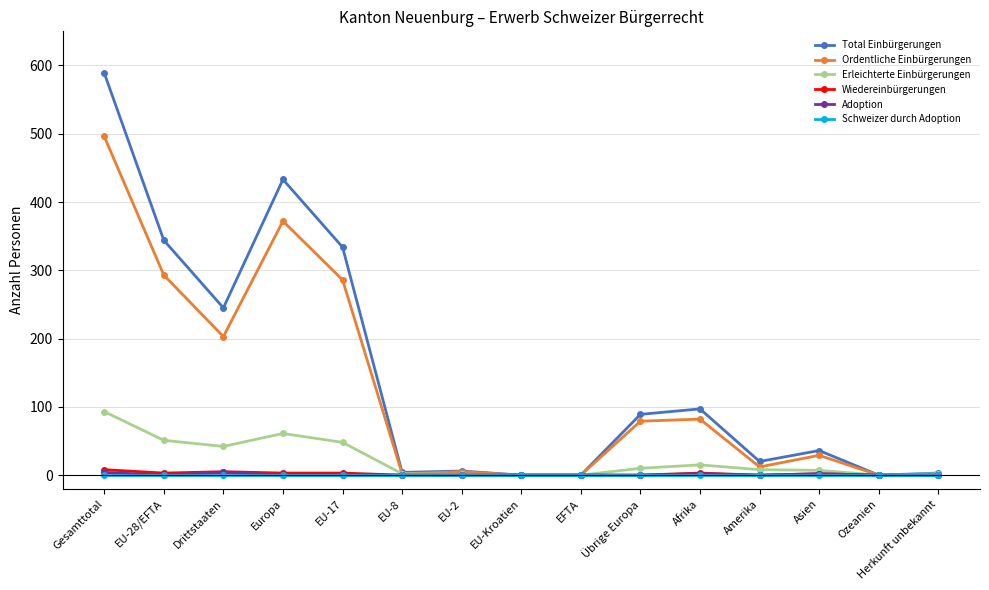

What is the total value across all series at Herkunft unbekannt?

6